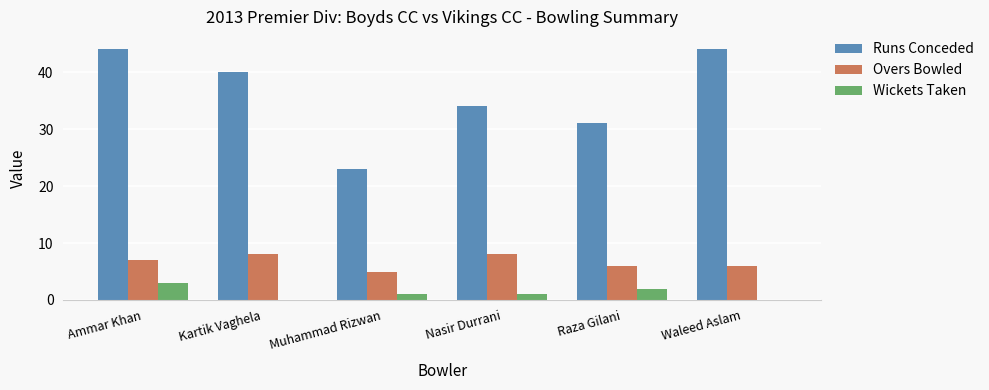

What is the sum of the Overs Bowled values at Muhammad Rizwan and Waleed Aslam?

11